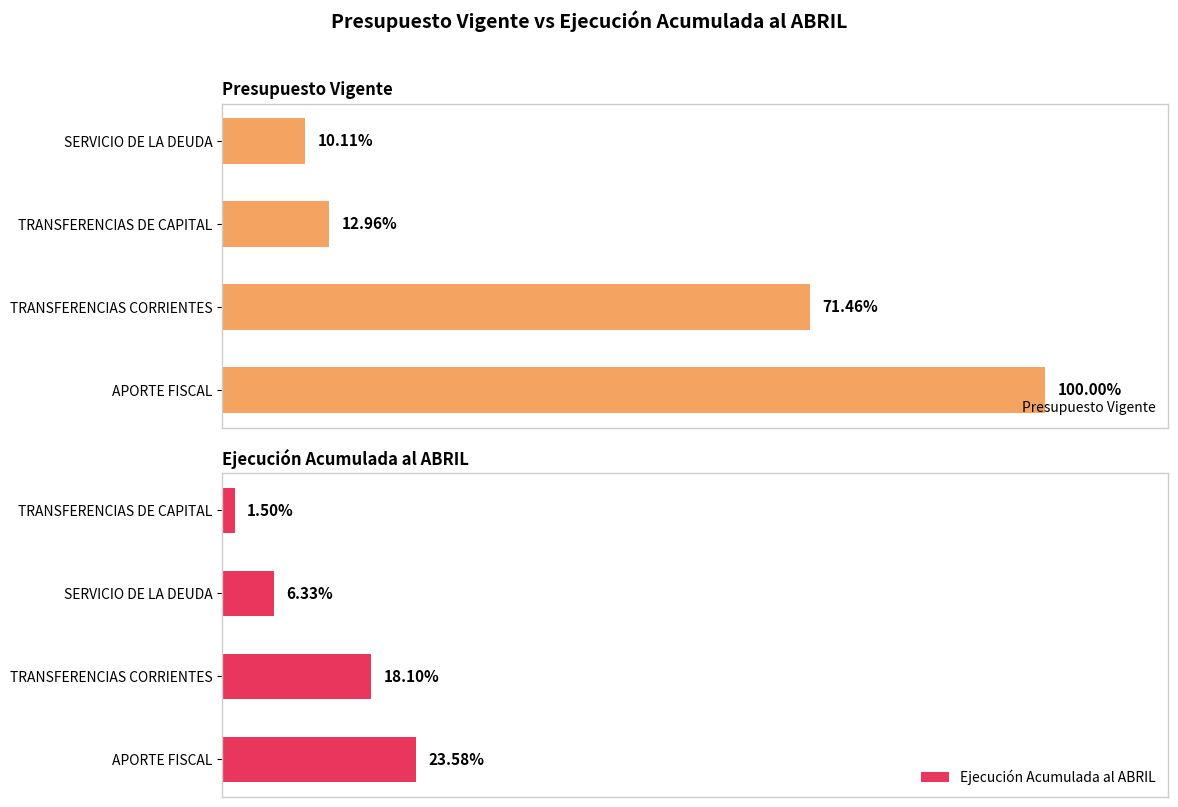

Does the chart contain any negative values?

No